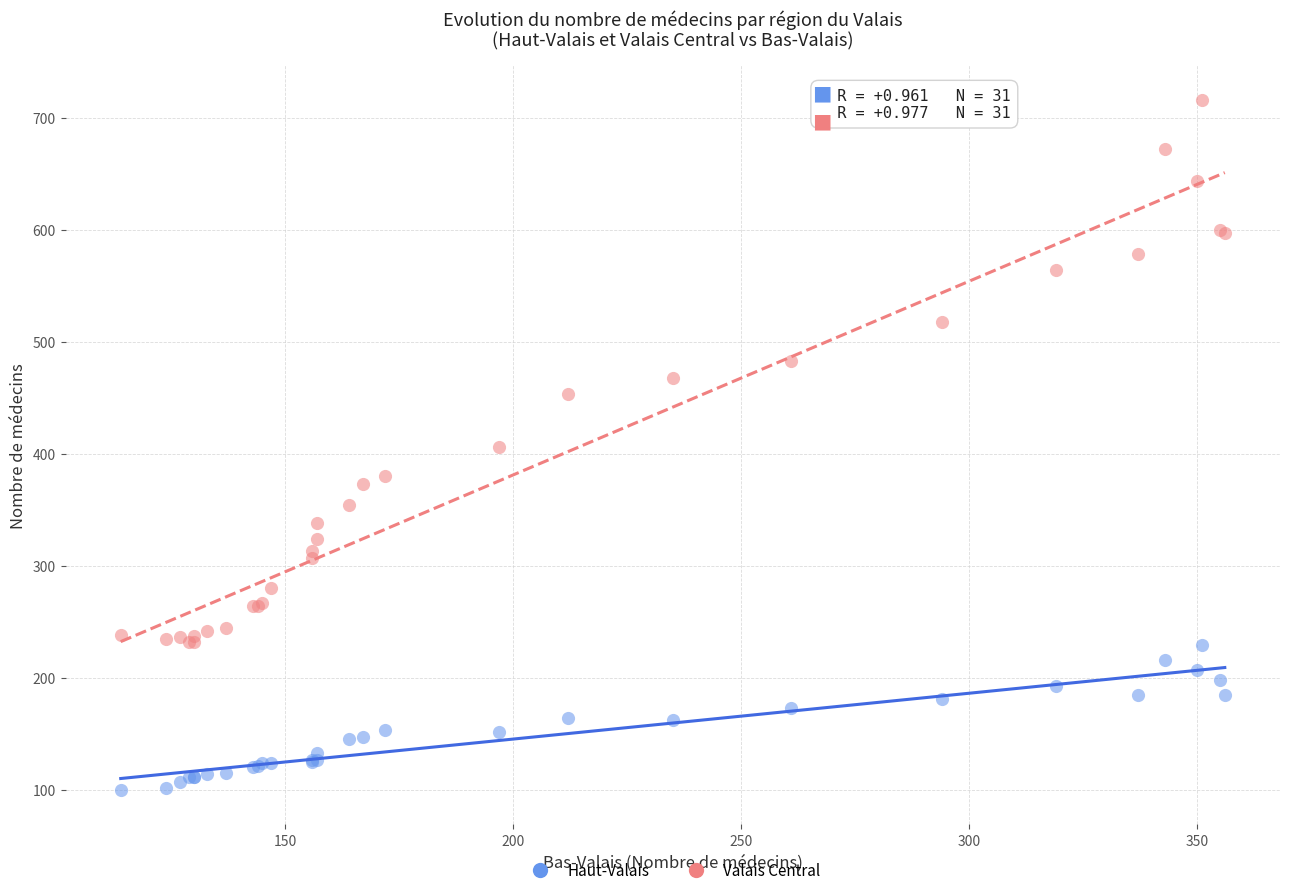

Which series reaches the minimum Y coordinate?

Haut-Valais